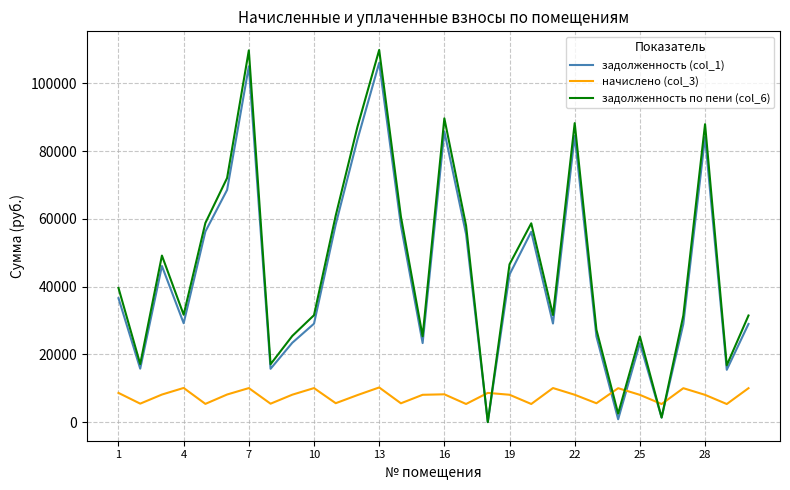

How many positive values does the задолженность по пени (col_6) series have?

29